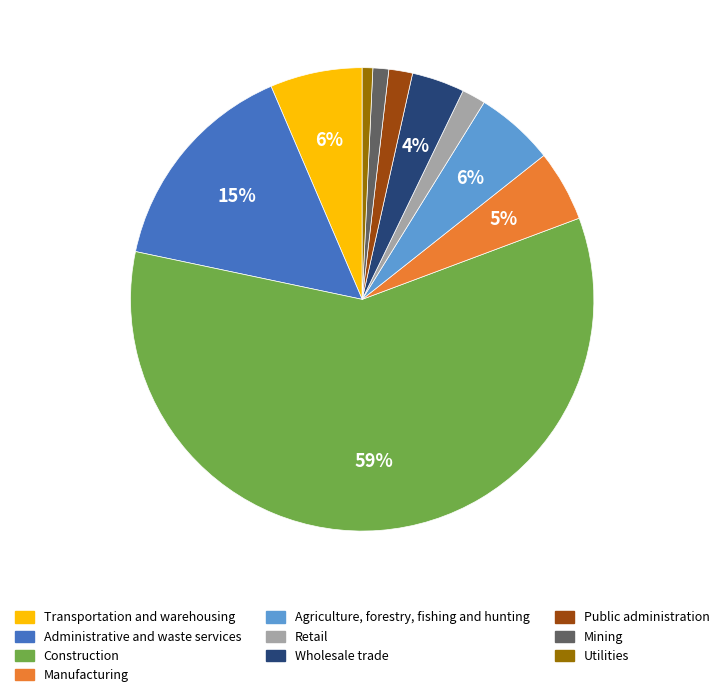

What is the largest slice in the pie chart?

Construction